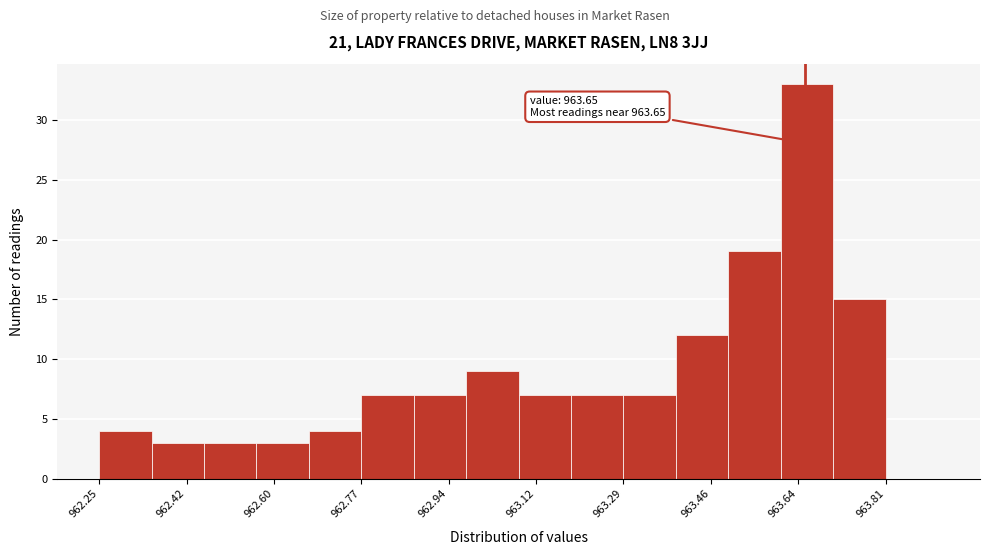

Over which range of the x-axis is the bar tallest?

963.602 to 963.706